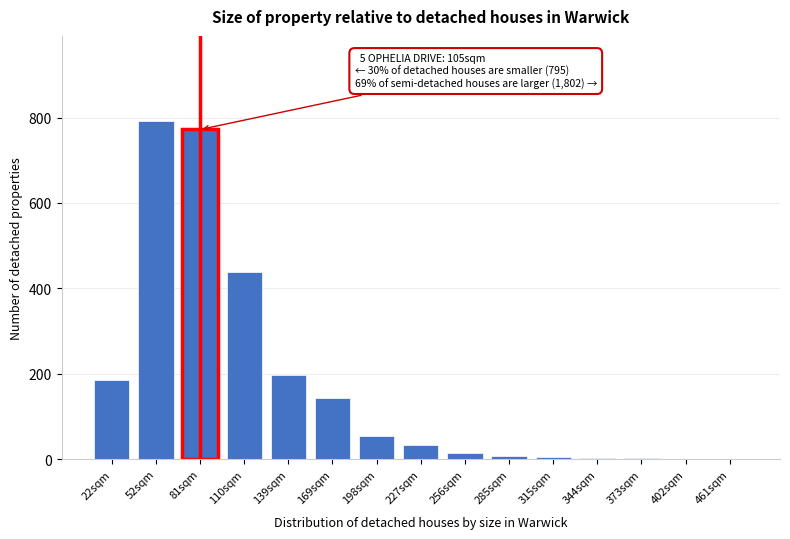

At which label is the value closest to 397?

110sqm